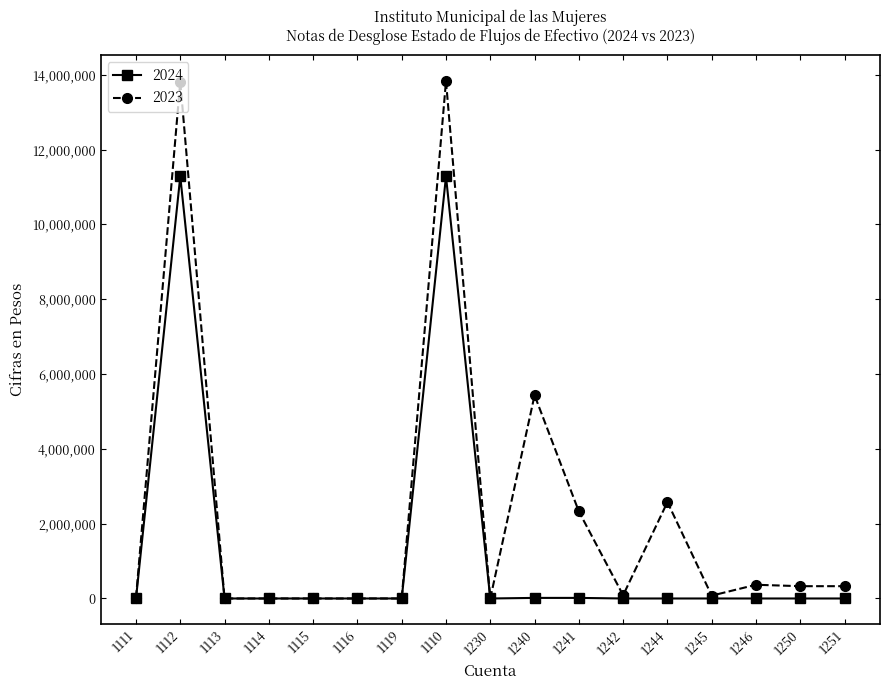

Is it true that 2024 equals 0.0 at 1119?

True